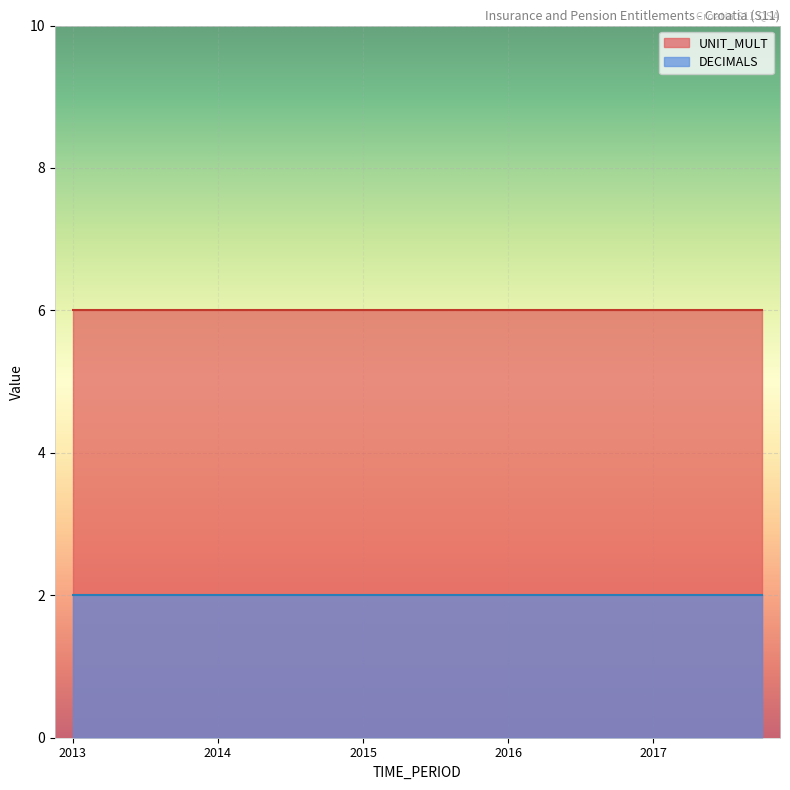

List the series in order of their peak value, highest first.

UNIT_MULT, DECIMALS